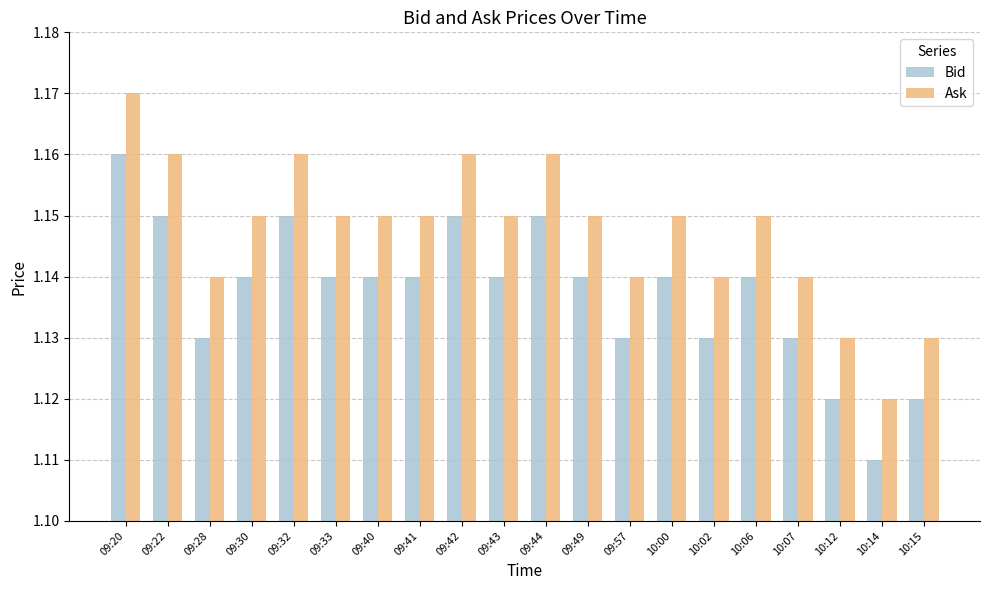

At which category is the sum across all series the highest?

09:20